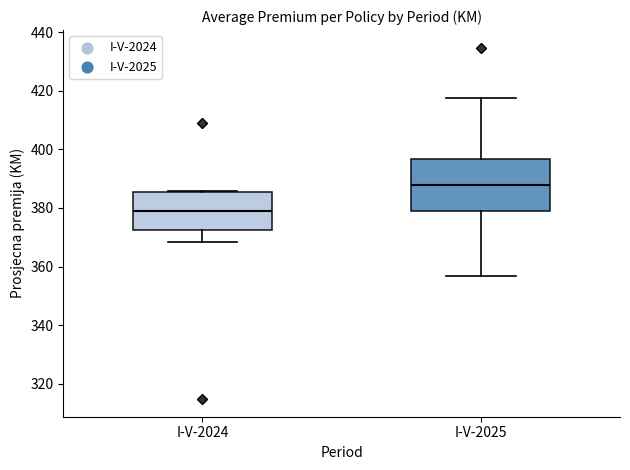

Reading left to right, read every box against the y-axis: the position of its median line, the range the box covers, and the ends of its whiskers. The values are not printed on the chart, so give them approximately, as read against the axis.

I-V-2024: median 378, box 372 to 386, whiskers 368 to 386
I-V-2025: median 388, box 380 to 396, whiskers 356 to 418